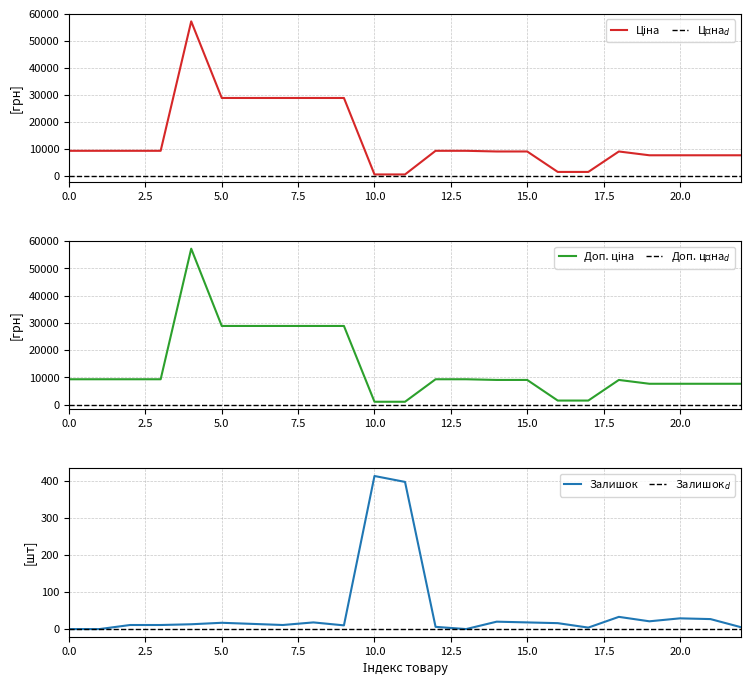

What is the highest value of the Залишок series?

414